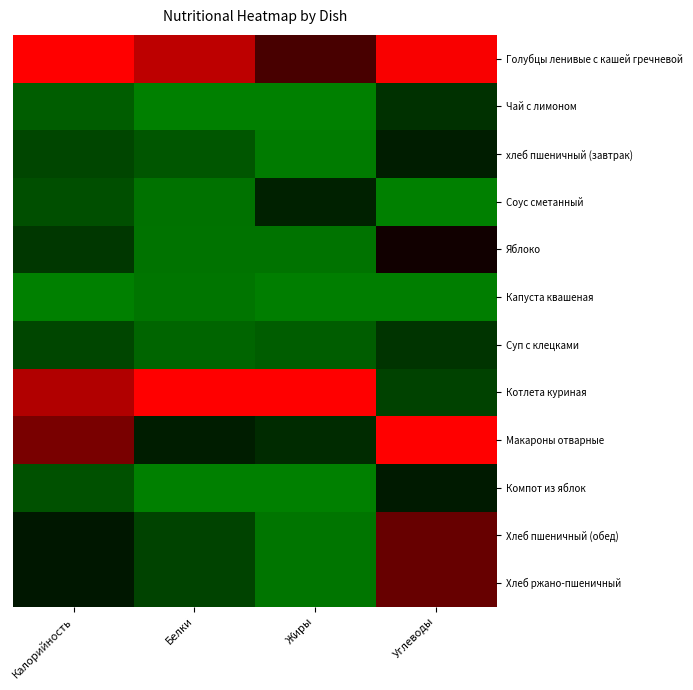

At Жиры, list the series in order from smallest to largest.

Чай с лимоном, Компот из яблок, Капуста квашеная, хлеб пшеничный (завтрак), Хлеб пшеничный (обед), Хлеб ржано-пшеничный, Яблоко, Суп с клецками, Макароны отварные, Соус сметанный, Голубцы ленивые с кашей гречневой, Котлета куриная